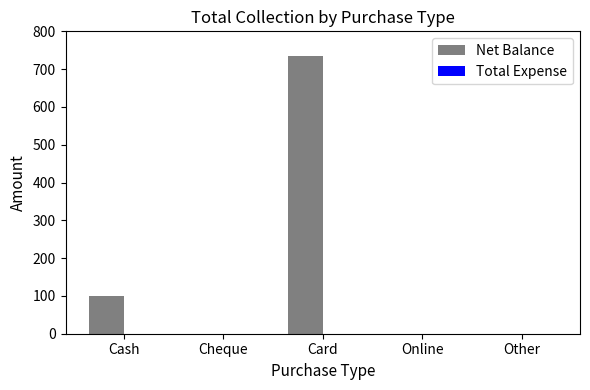

What is the change in value from Cheque to Card?

+735